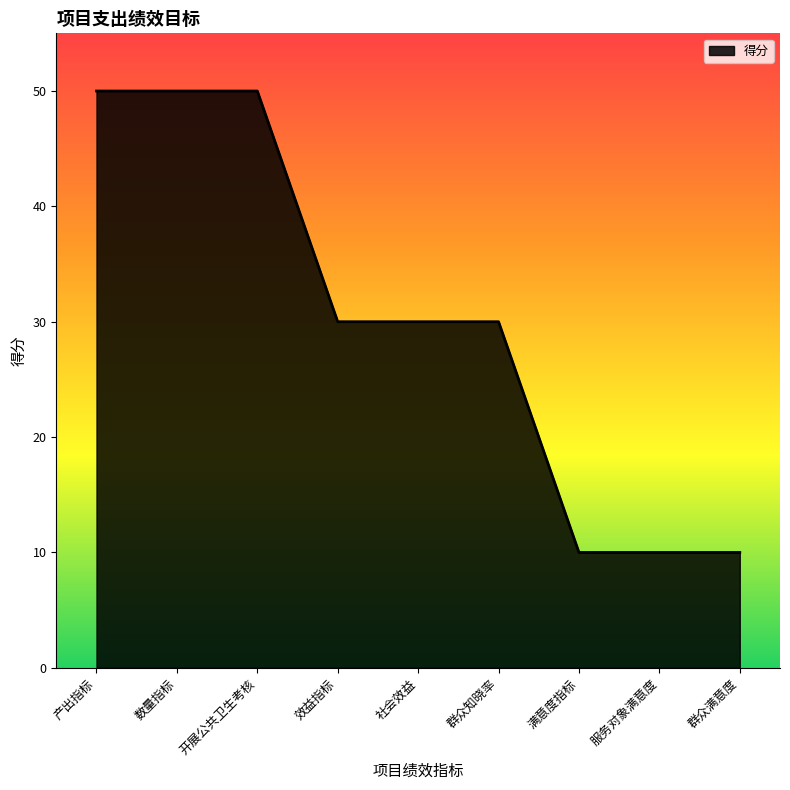

Reading left to right, list all the values displayed in this chart.

产出指标=50	数量指标=50	开展公共卫生考核=50	效益指标=30	社会效益=30	群众知晓率=30	满意度指标=10	服务对象满意度=10	群众满意度=10